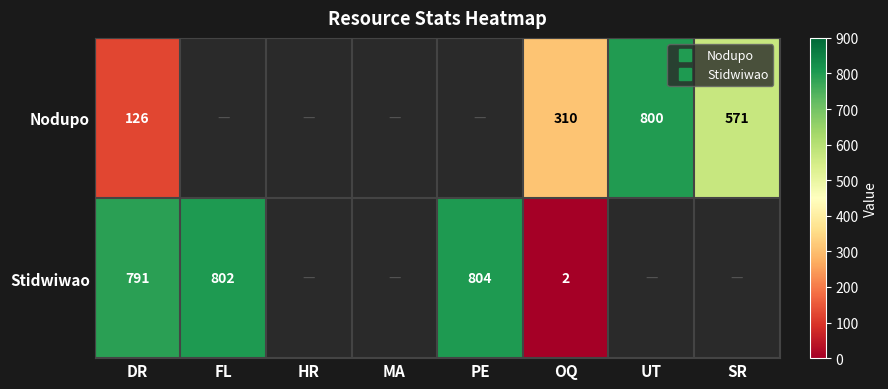

Rank the series by their maximum value, from lowest to highest.

Nodupo, Stidwiwao